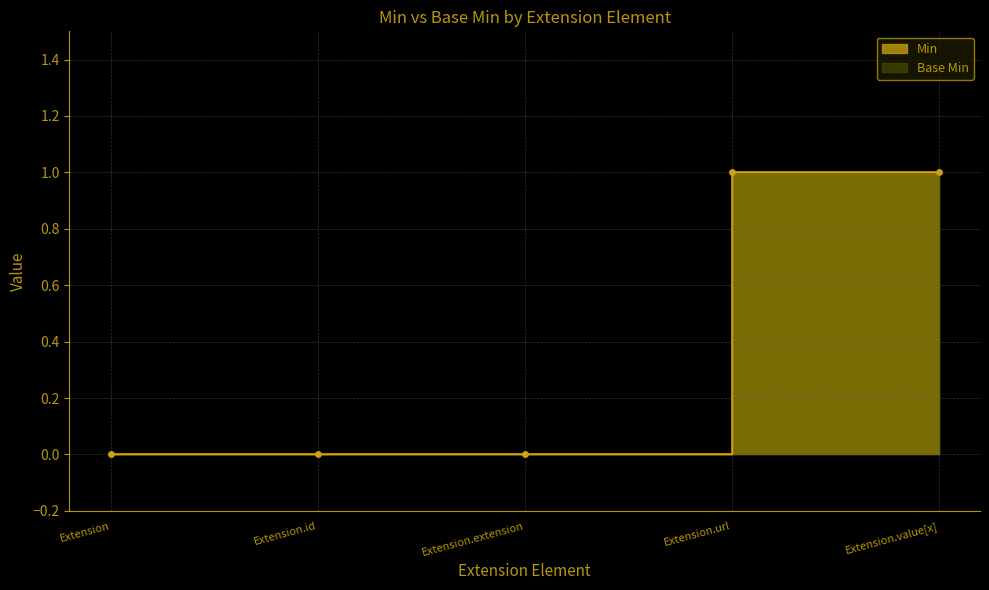

What is the sum of all Min values?

2